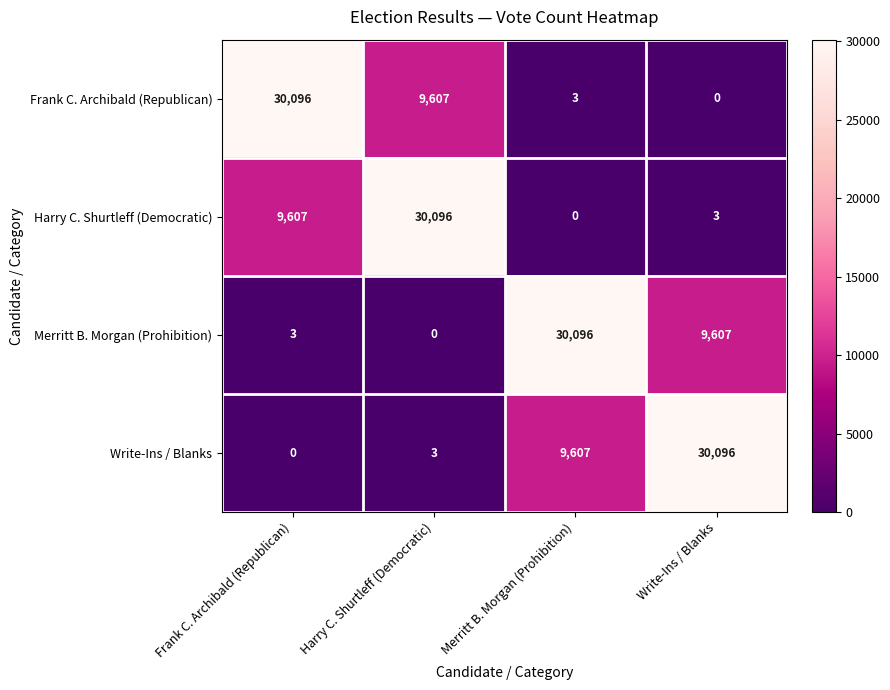

What is the spread (max minus min) of values at Merritt B. Morgan (Prohibition)?

30096